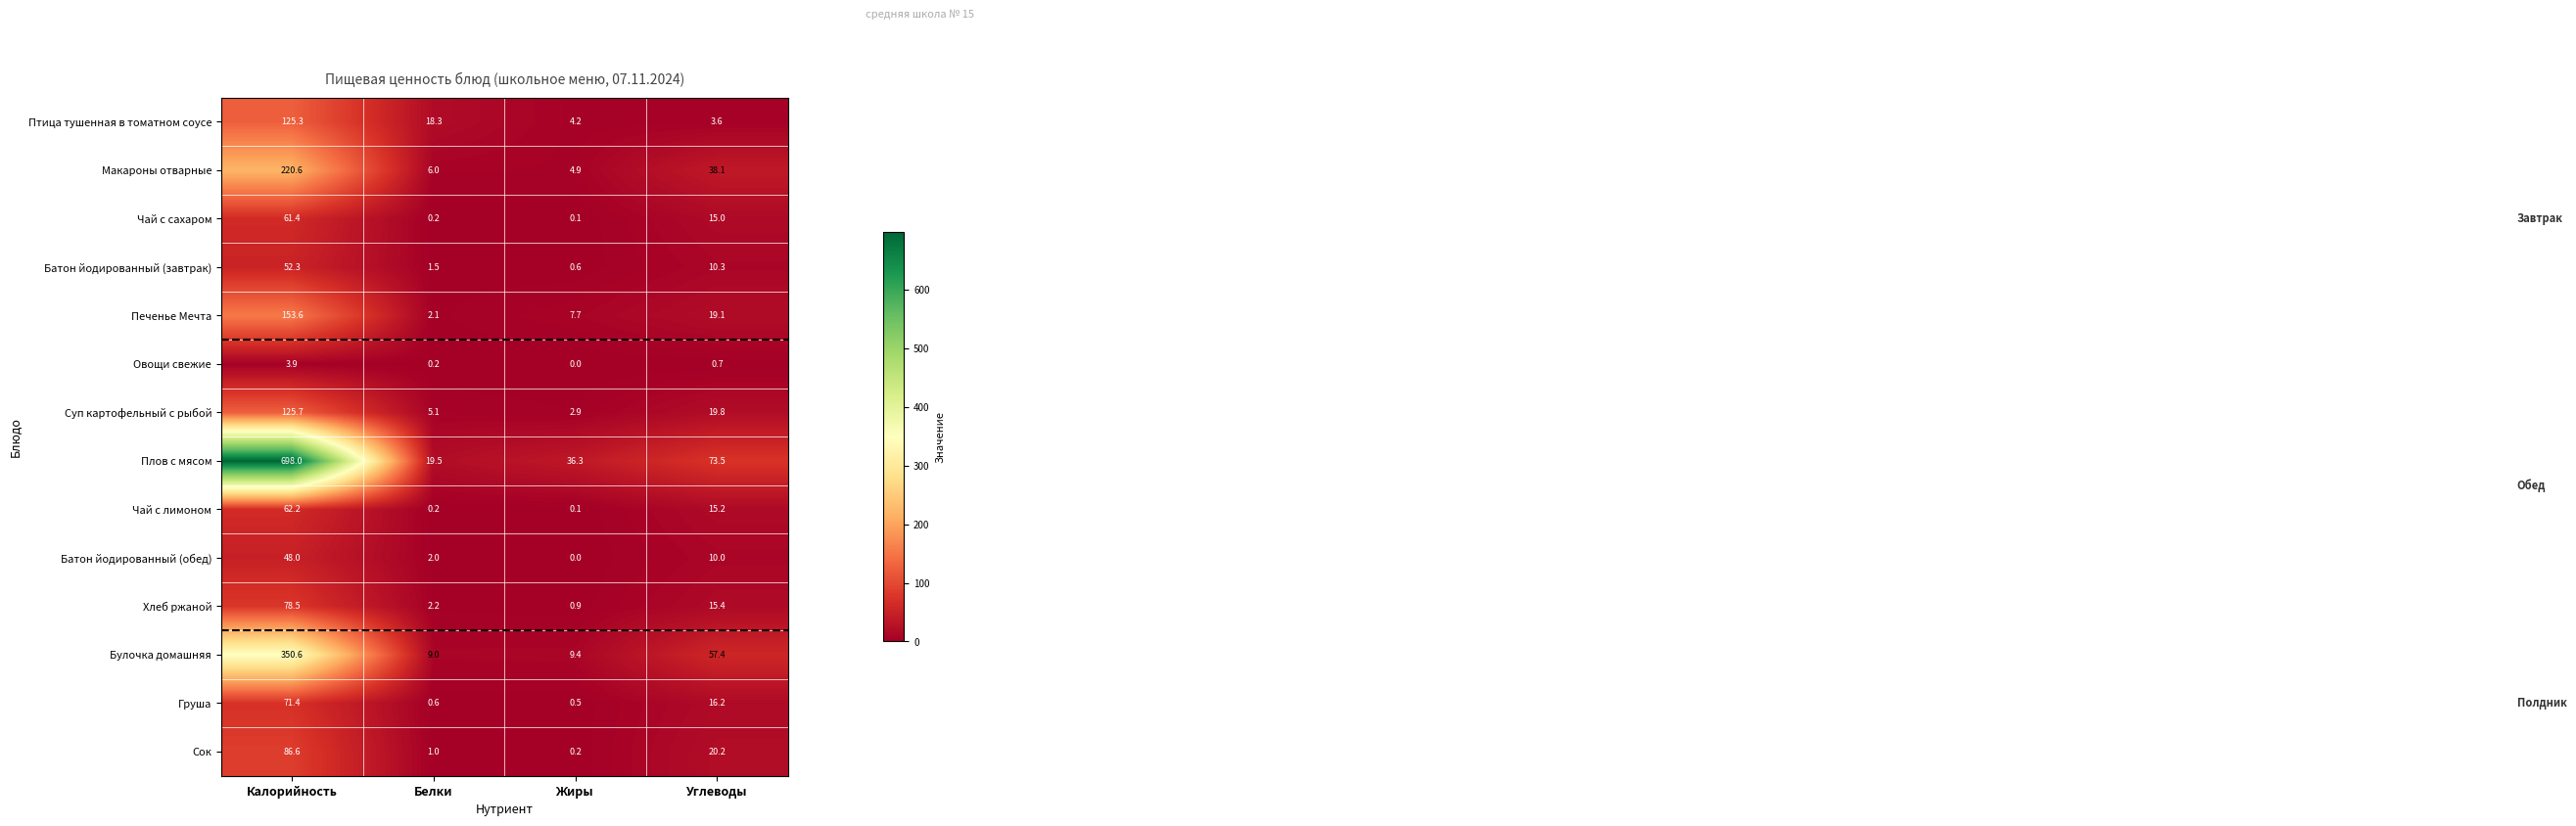

What is the difference between the maximum and minimum values in the Хлеб ржаной series?

77.6